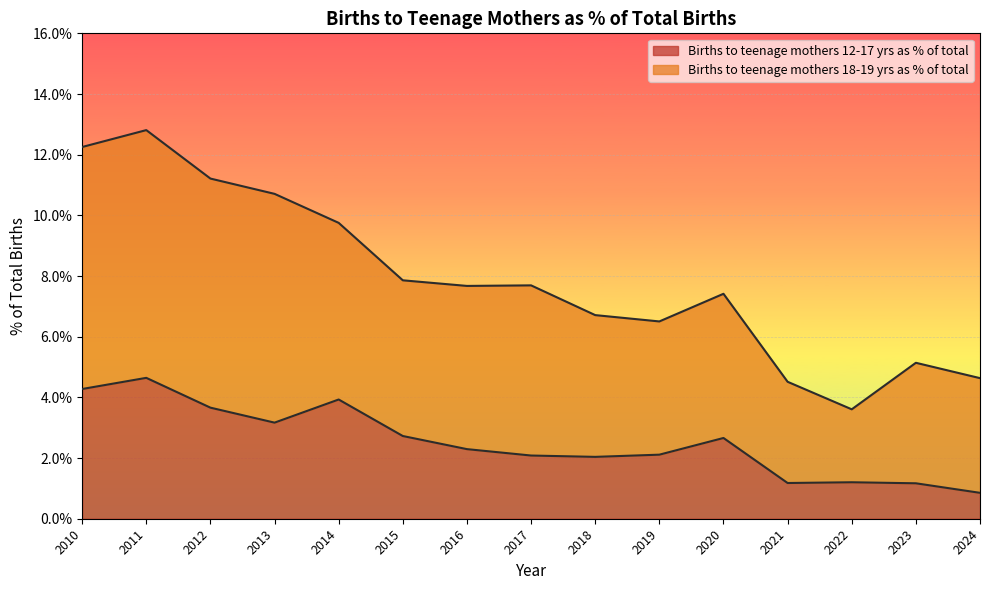

Count the Births to teenage mothers 12-17 yrs as % of total values in the range 0 to 1.

15